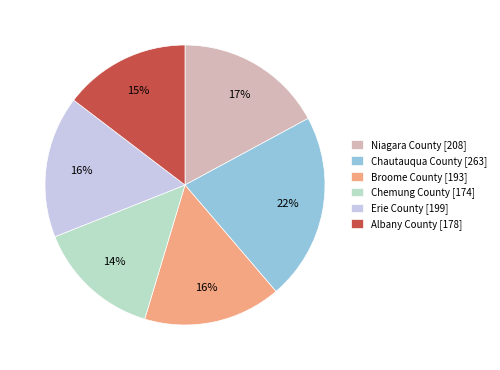

Is there any slice that represents more than half of the pie?

No